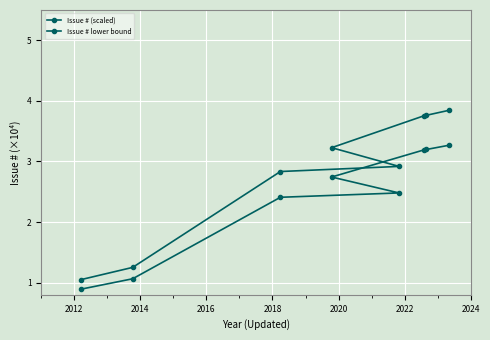

Count the number of categories in the chart.

8